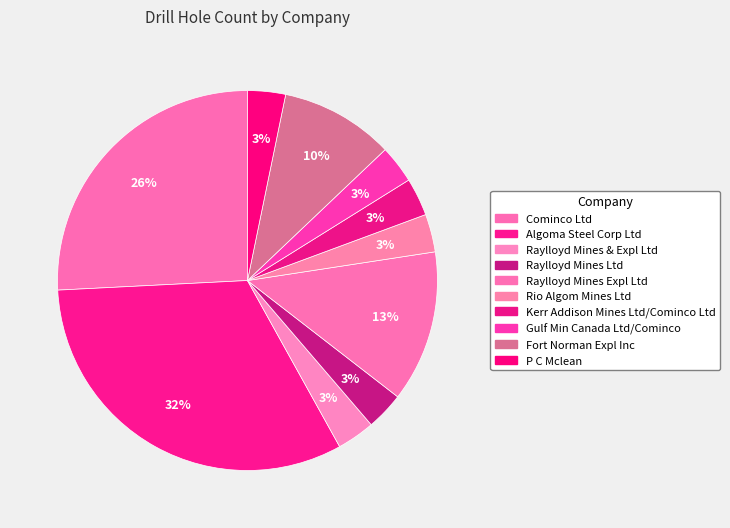

True or false: Kerr Addison Mines Ltd/Cominco Ltd accounts for 3% of the total.

True